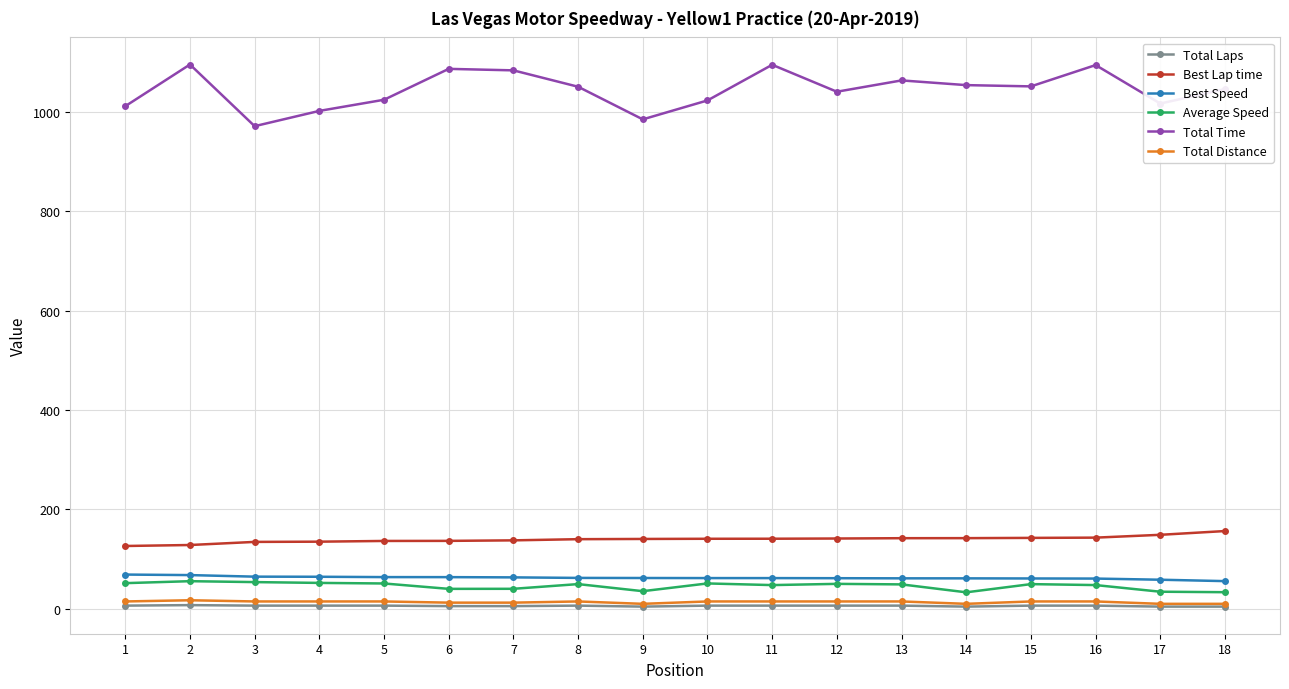

What is the maximum value shown in the chart?

1095.5